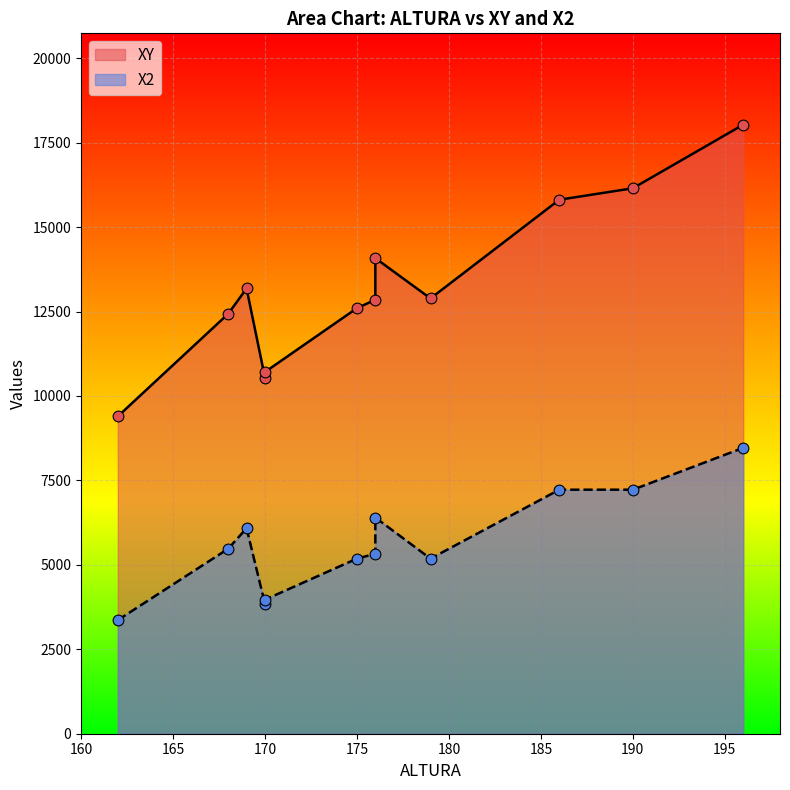

At how many categories does at least one series exceed 8091?

12